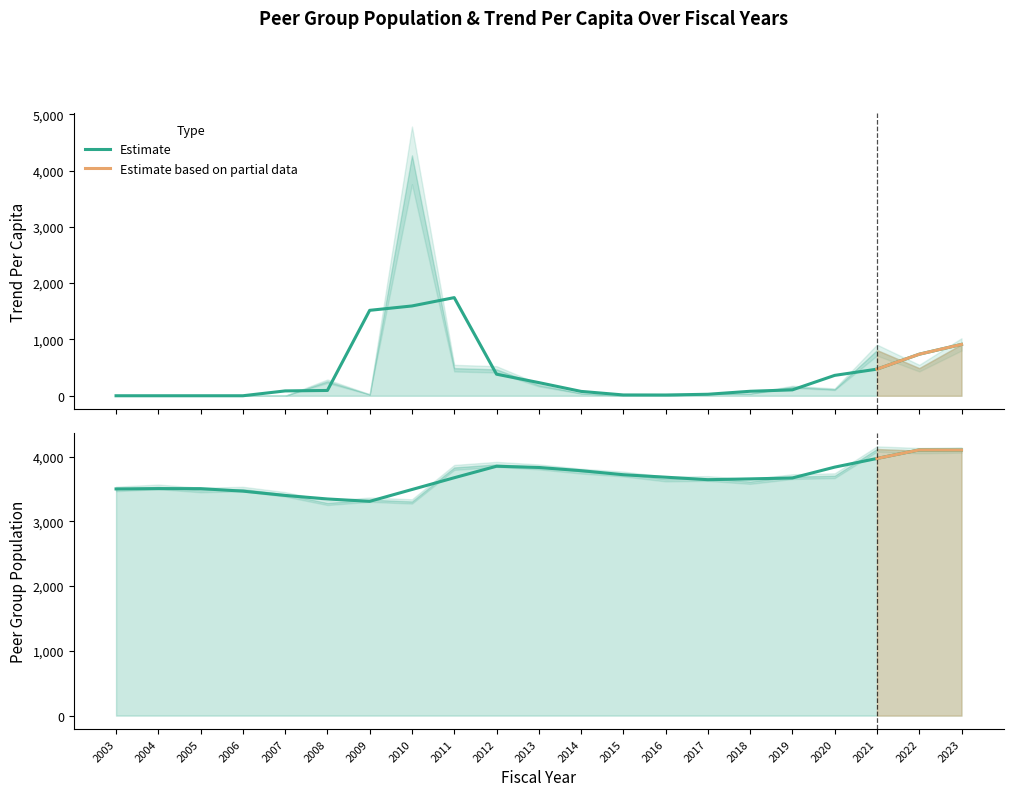

Reading left to right, what are all the values shown in this chart?

TrendPerCapita: 0.0	0.0	0.0	0.0	0.0	258.0	24.4	4270.1	490.6	468.9	189.6	42.9	0.0	0.0	40.2	39.3	159.1	116.1	810.7	490.8	912.2
PeerGroupPopulation: 3500.0	3532.0	3483.0	3498.0	3417.0	3284.0	3334.0	3307.0	3832.0	3879.0	3840.0	3775.0	3730.0	3653.0	3661.0	3614.0	3690.0	3704.0	4116.0	4091.0	4101.0